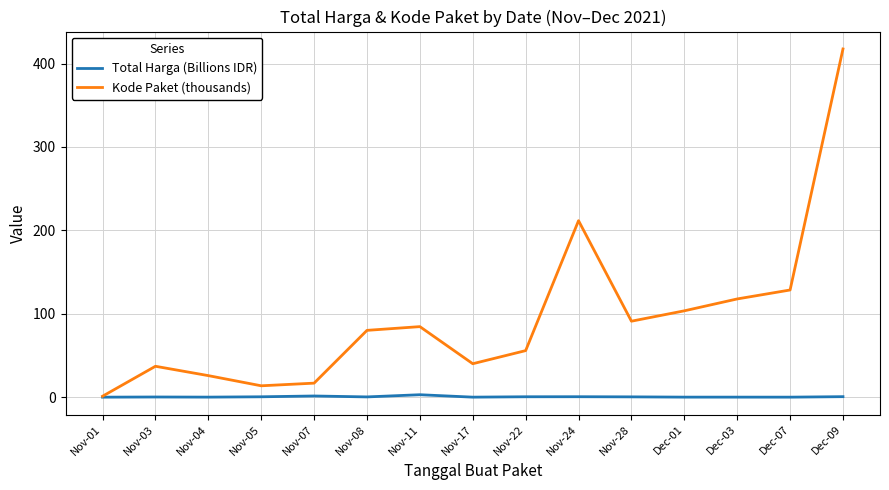

What is the difference between the Total Harga (Billions IDR) values at Dec-07 and Dec-09?

0.6